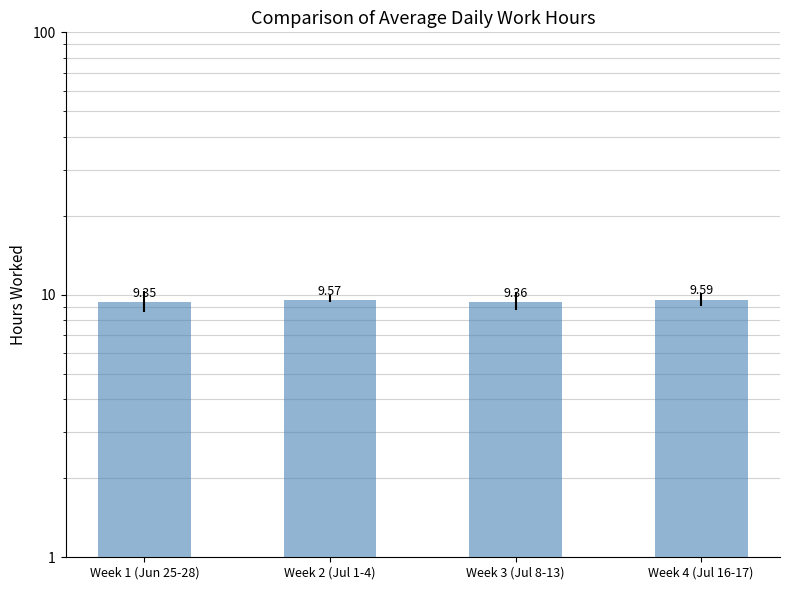

Are the bars grouped side by side (vs. stacked)?

No